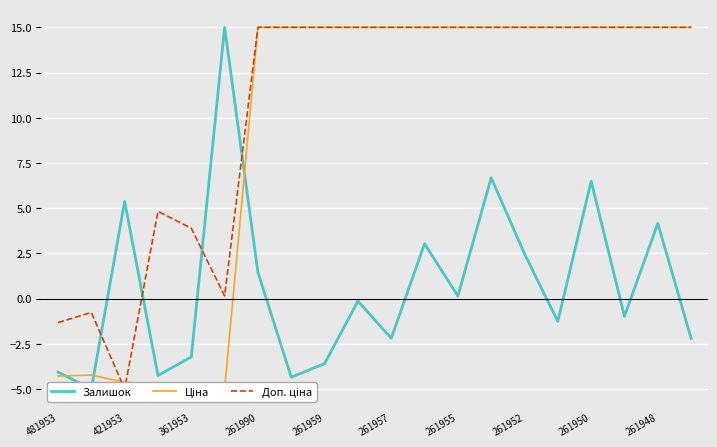

Which series has the widest spread of values?

Залишок